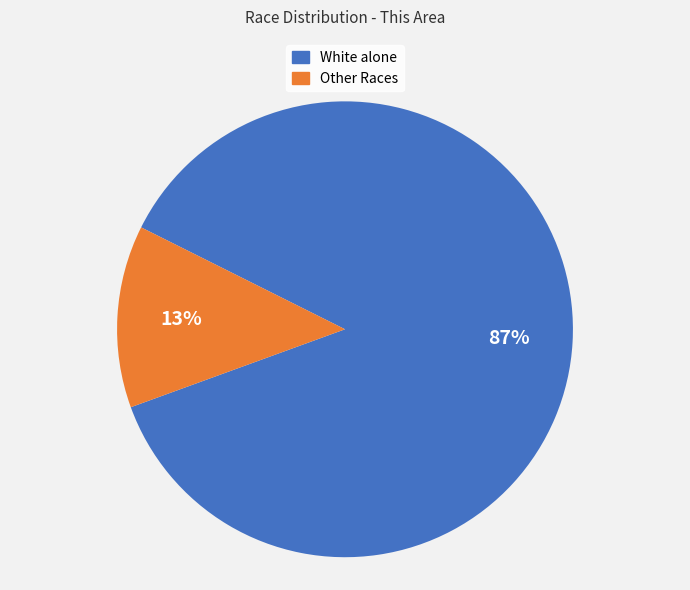

Does any single category account for the majority?

Yes